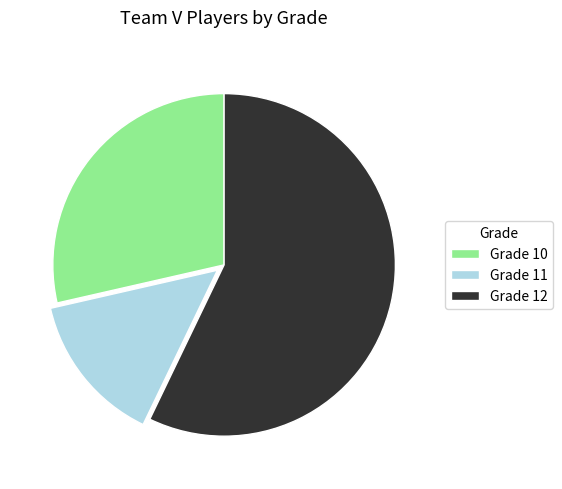

Rank the categories by value from lowest to highest.

Grade 11, Grade 10, Grade 12